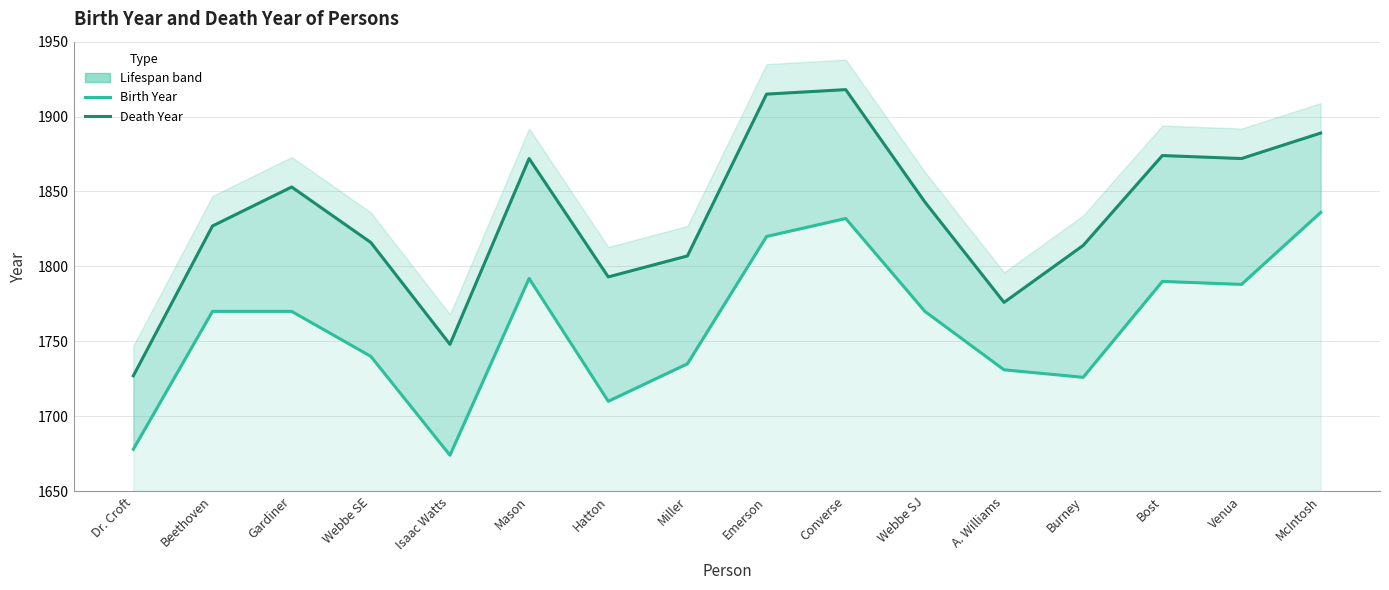

What position from the left is Beethoven?

2